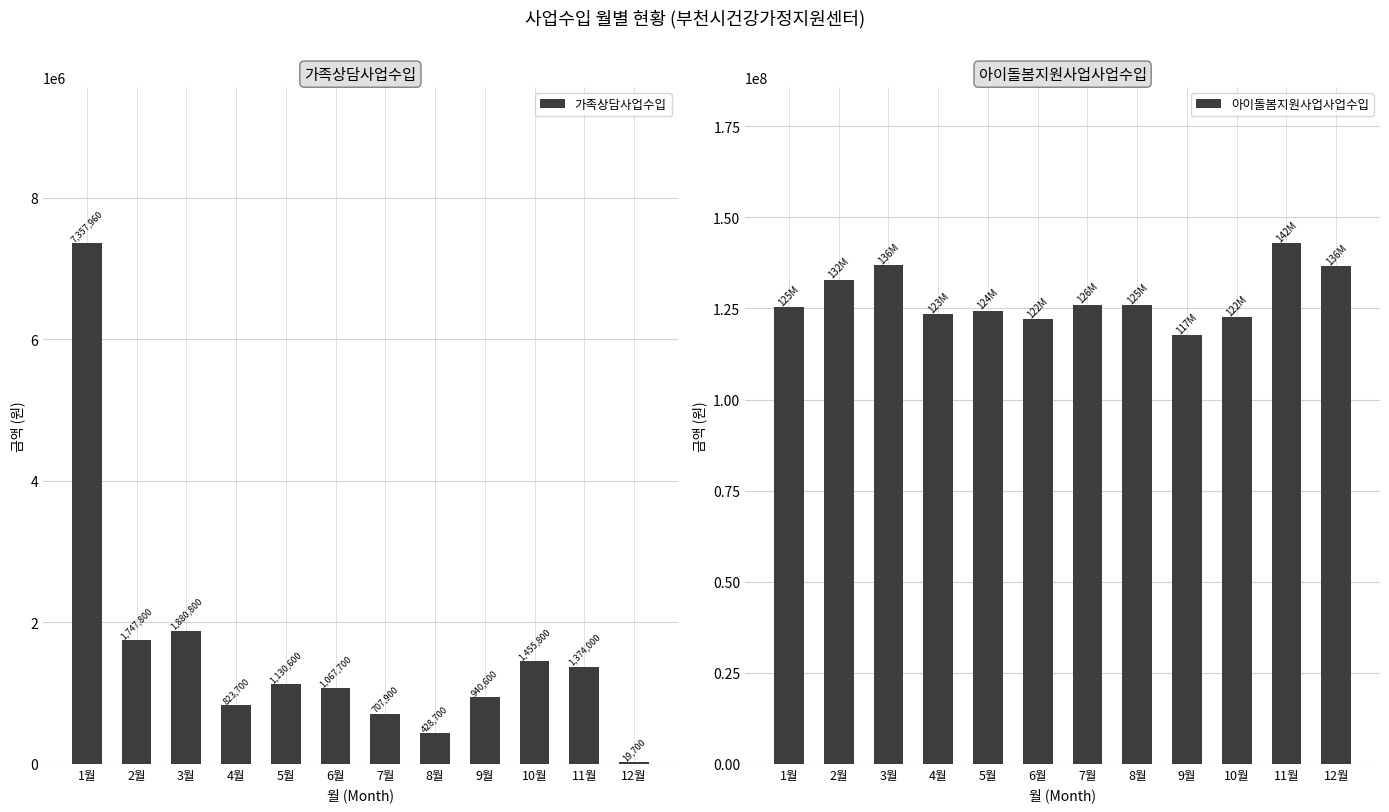

What is the value of the 아이돌봄지원사업사업수입 bar at the 7th from the left?

126066882